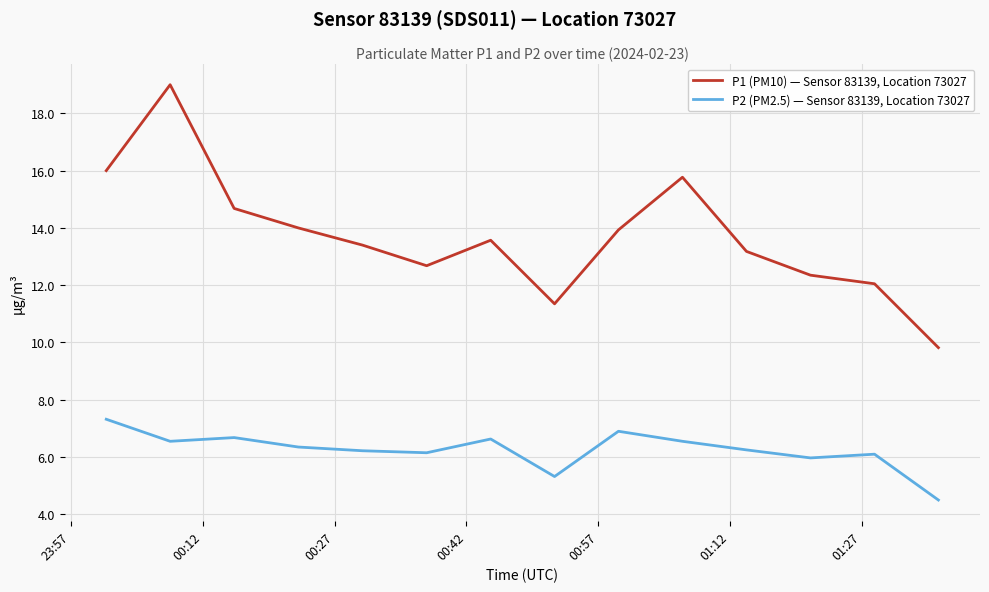

Which series has the largest range (max minus min)?

P1 (PM10) — Sensor 83139, Location 73027